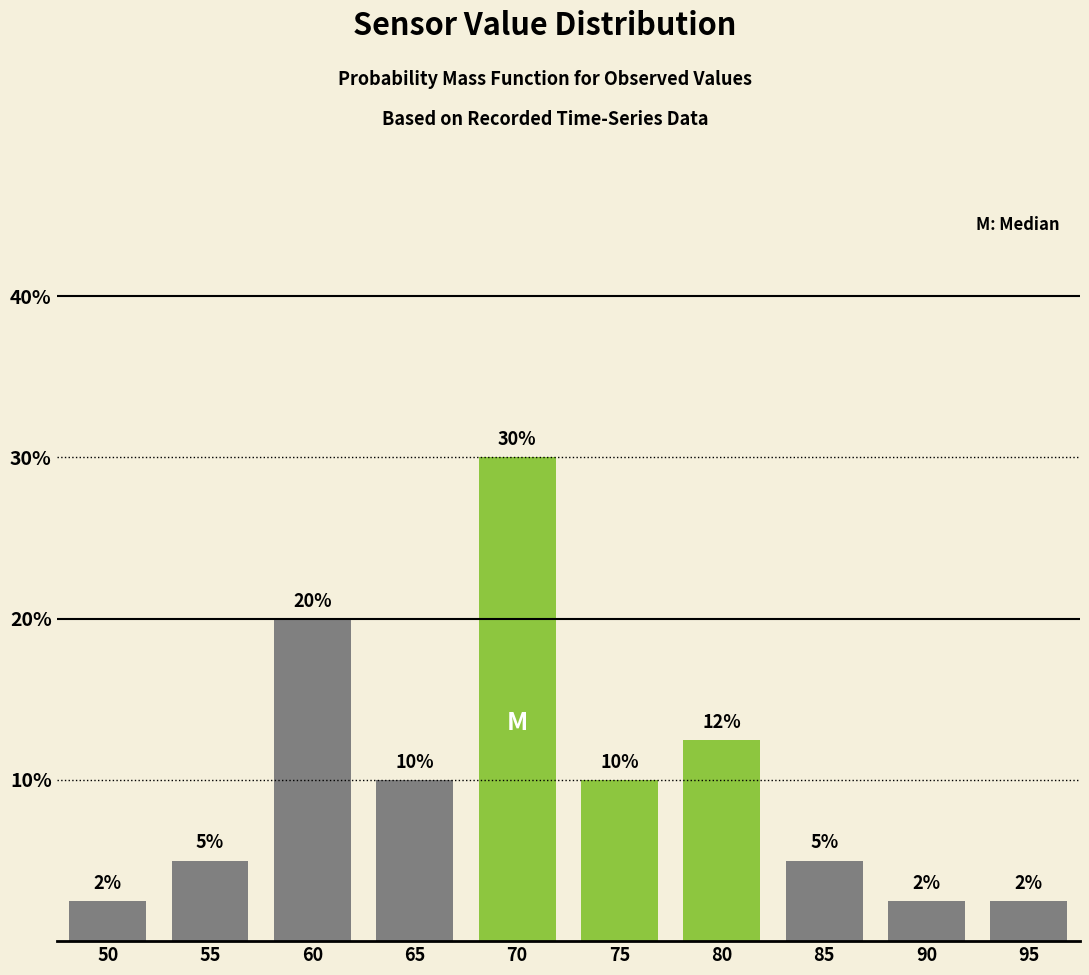

What is the maximum value shown in the chart?

30.0